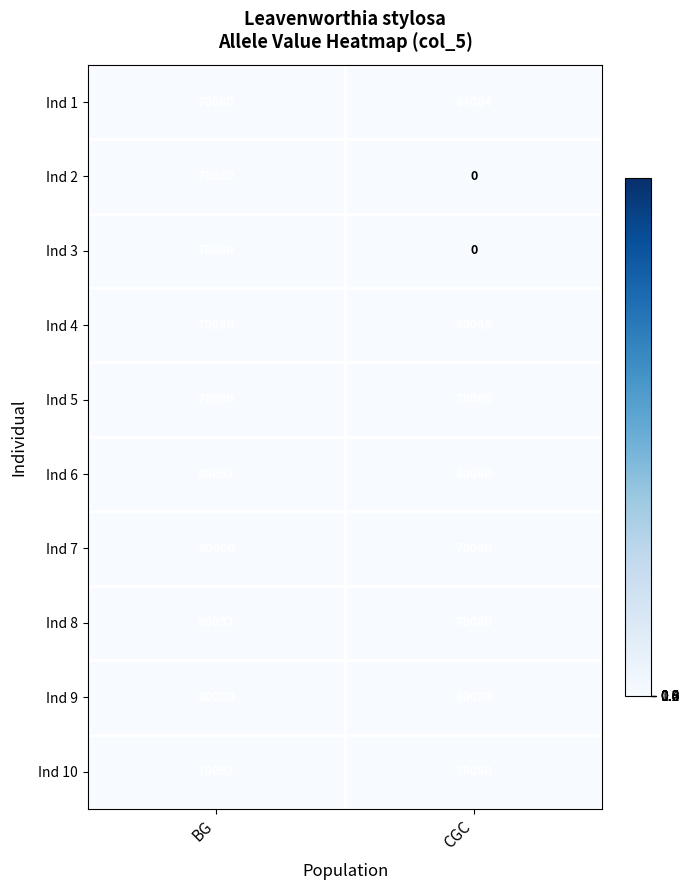

What is the sum of all Ind 7 values?

158160